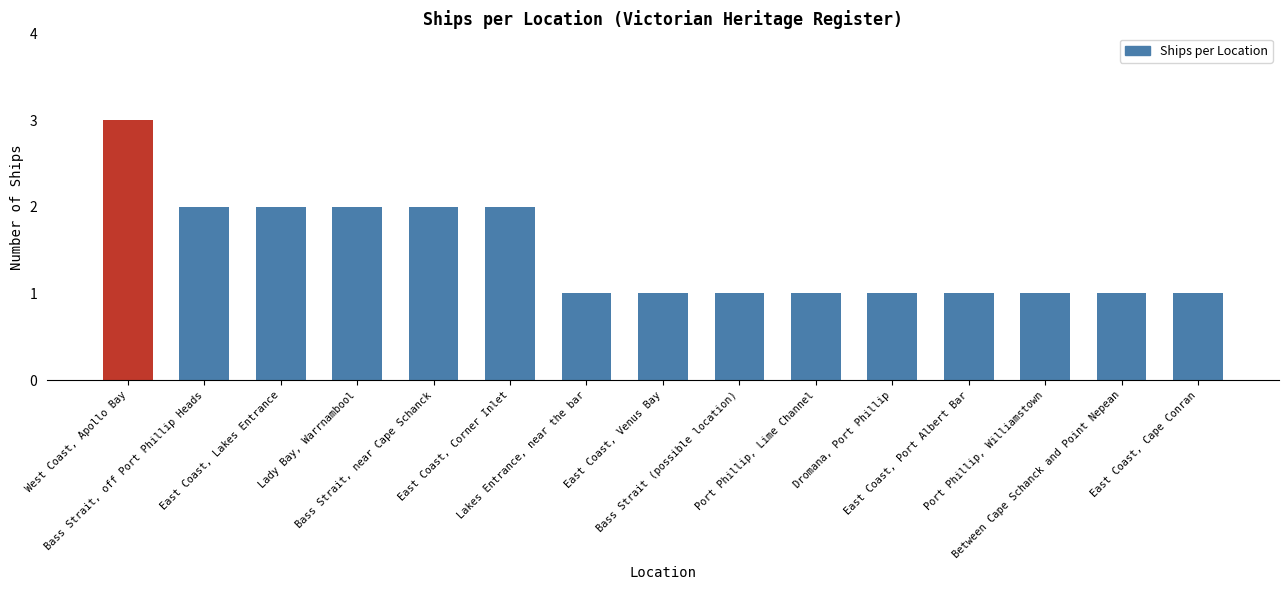

What is the value of the 8th bar from the left?

1